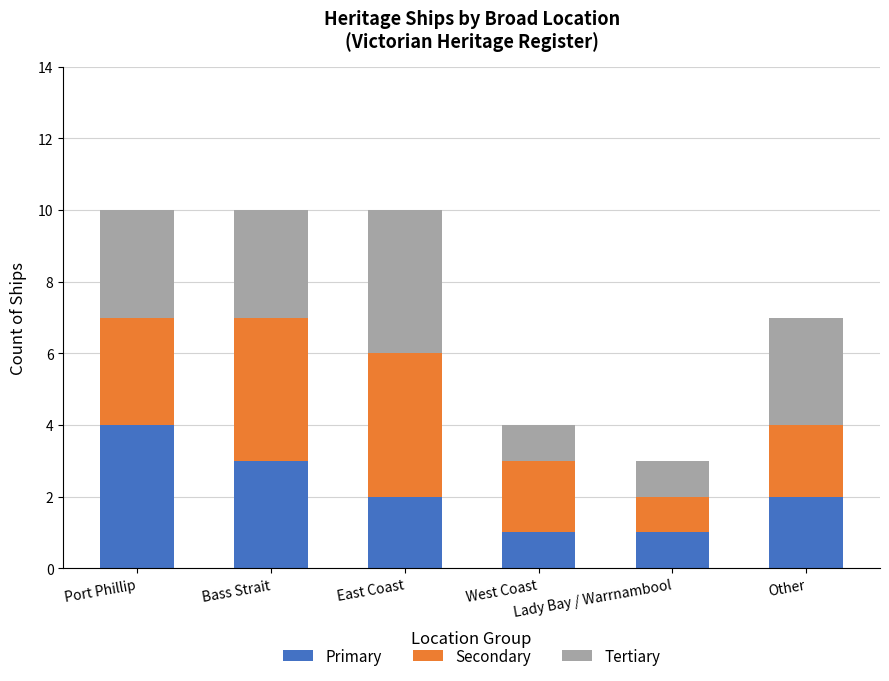

What is the difference between the maximum and second lowest values in the Primary series?

3